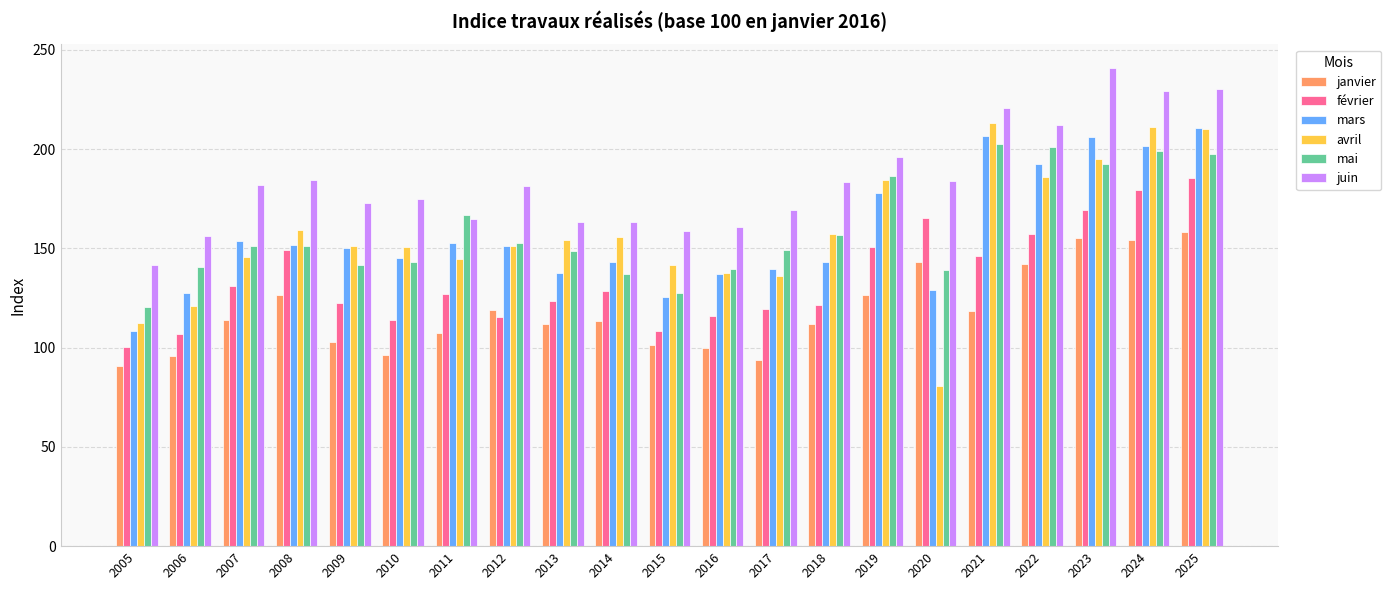

True or false: avril has a value of 331.6 at 2022.

False